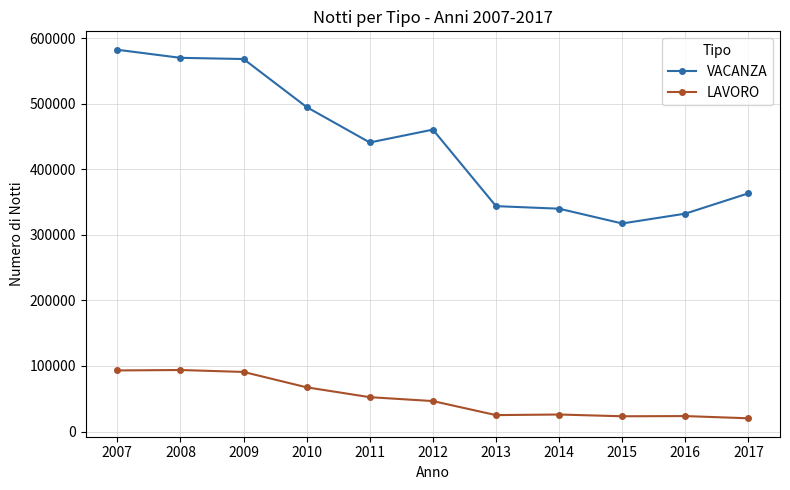

Which series has the widest spread of values?

VACANZA